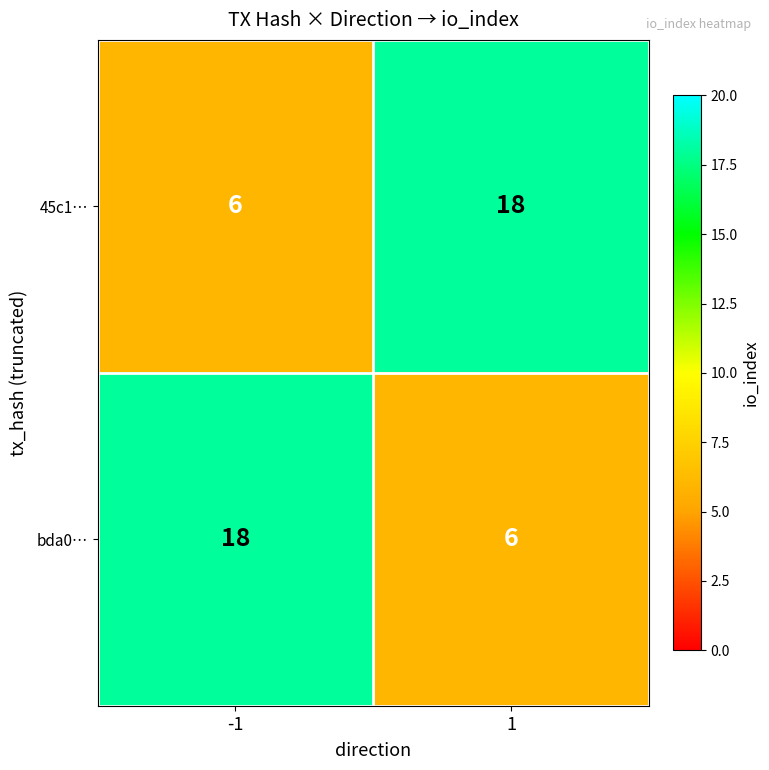

What is the spread (max minus min) of values at -1?

12